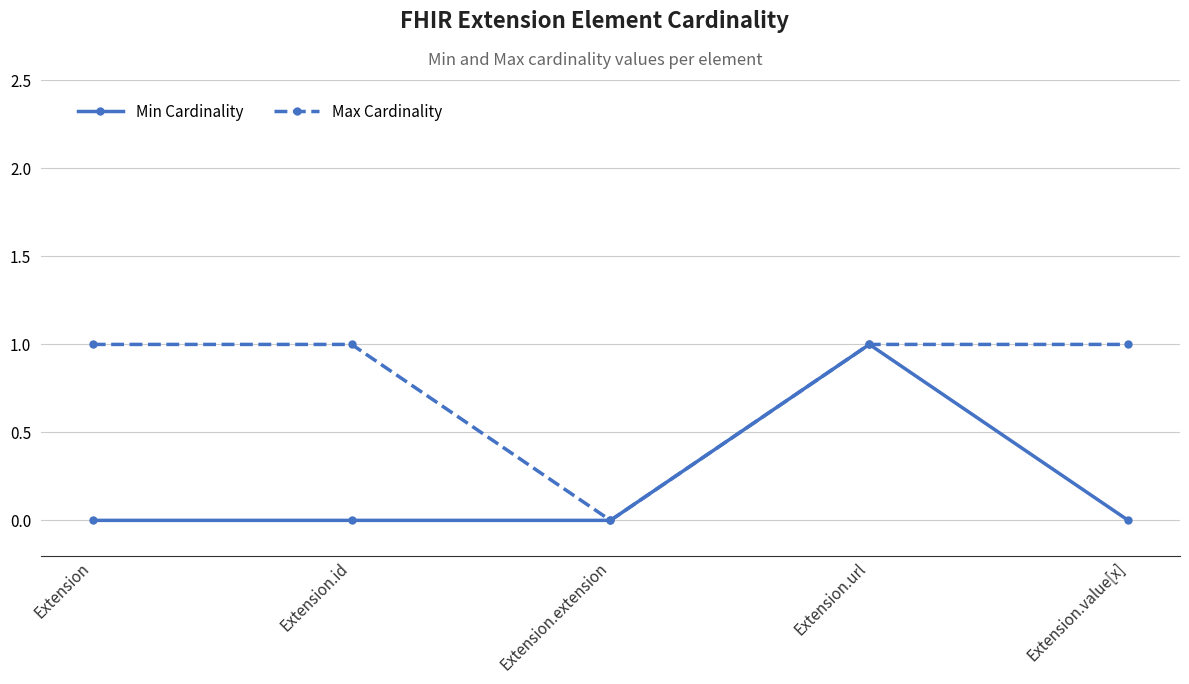

How many series are shown in this chart?

2